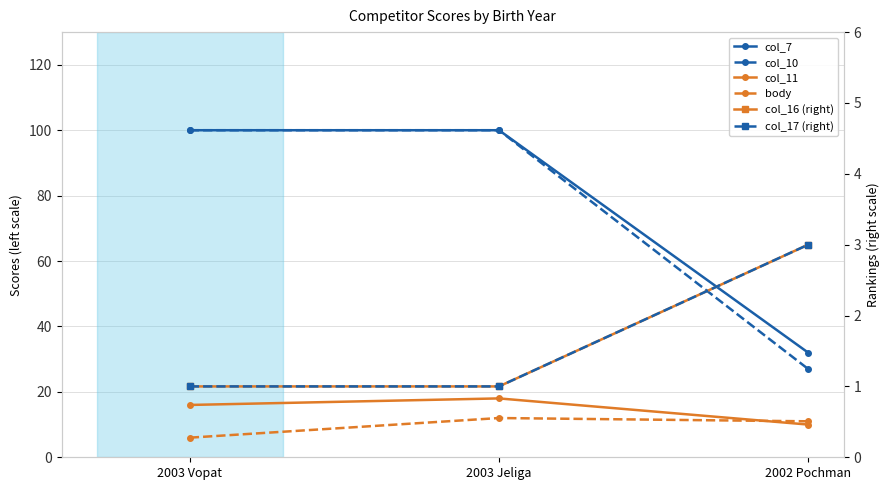

Is this an area chart (filled region under the line)?

No